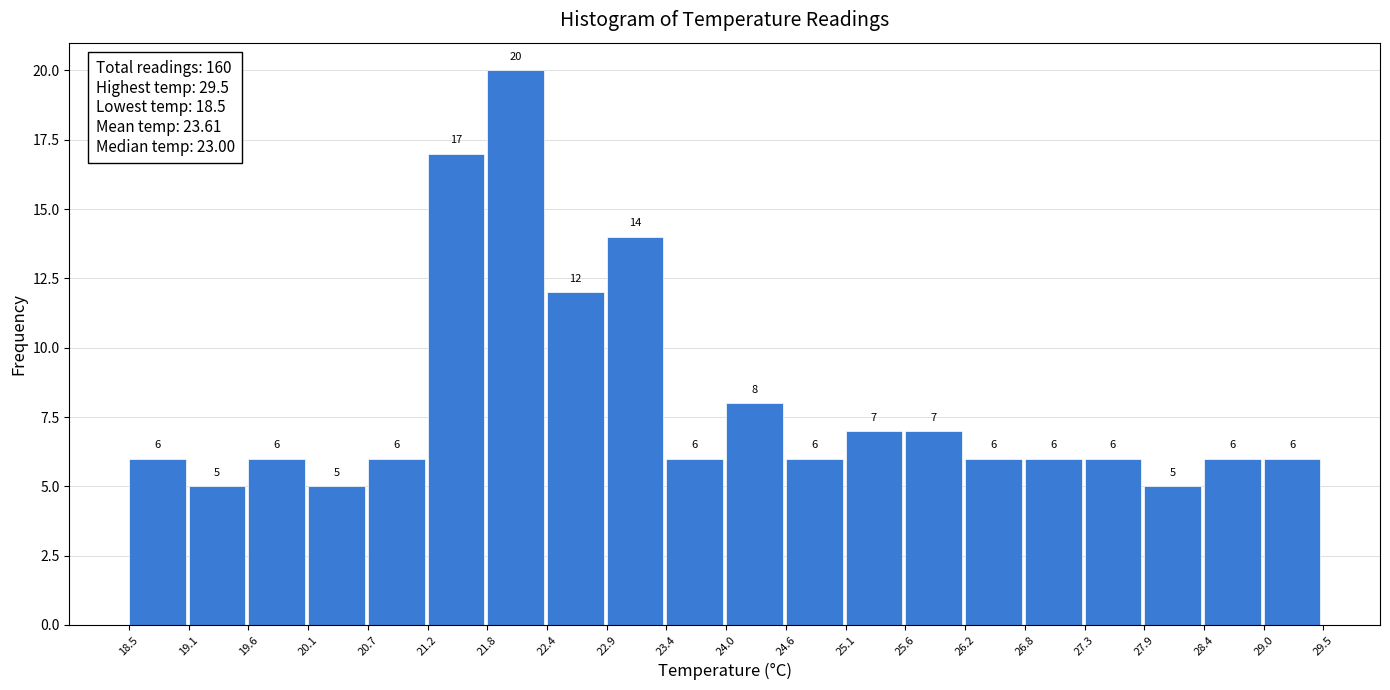

Reading left to right, transcribe this chart: for each bar, give the range it covers on the x-axis and its height.

18.5 to 19.1: 6
19.1 to 19.6: 5
19.6 to 20.1: 6
20.1 to 20.7: 5
20.7 to 21.2: 6
21.2 to 21.8: 17
21.8 to 22.4: 20
22.4 to 22.9: 12
22.9 to 23.4: 14
23.4 to 24.0: 6
24.0 to 24.6: 8
24.6 to 25.1: 6
25.1 to 25.6: 7
25.6 to 26.2: 7
26.2 to 26.8: 6
26.8 to 27.3: 6
27.3 to 27.9: 6
27.9 to 28.4: 5
28.4 to 29.0: 6
29.0 to 29.5: 6